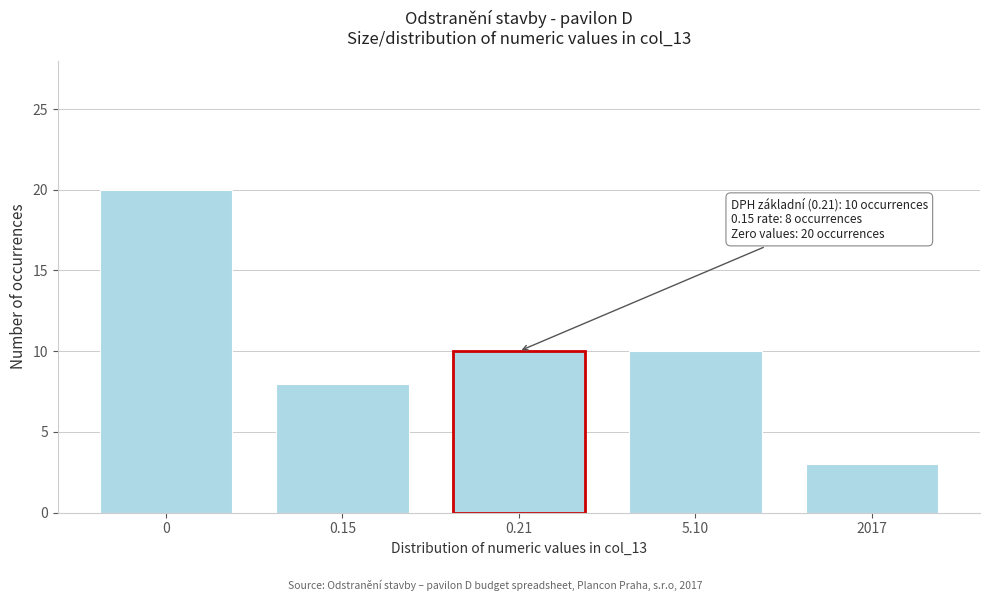

Reading right to left, list all the values displayed in this chart.

2017=3	5.10=10	0.21=10	0.15=8	0=20